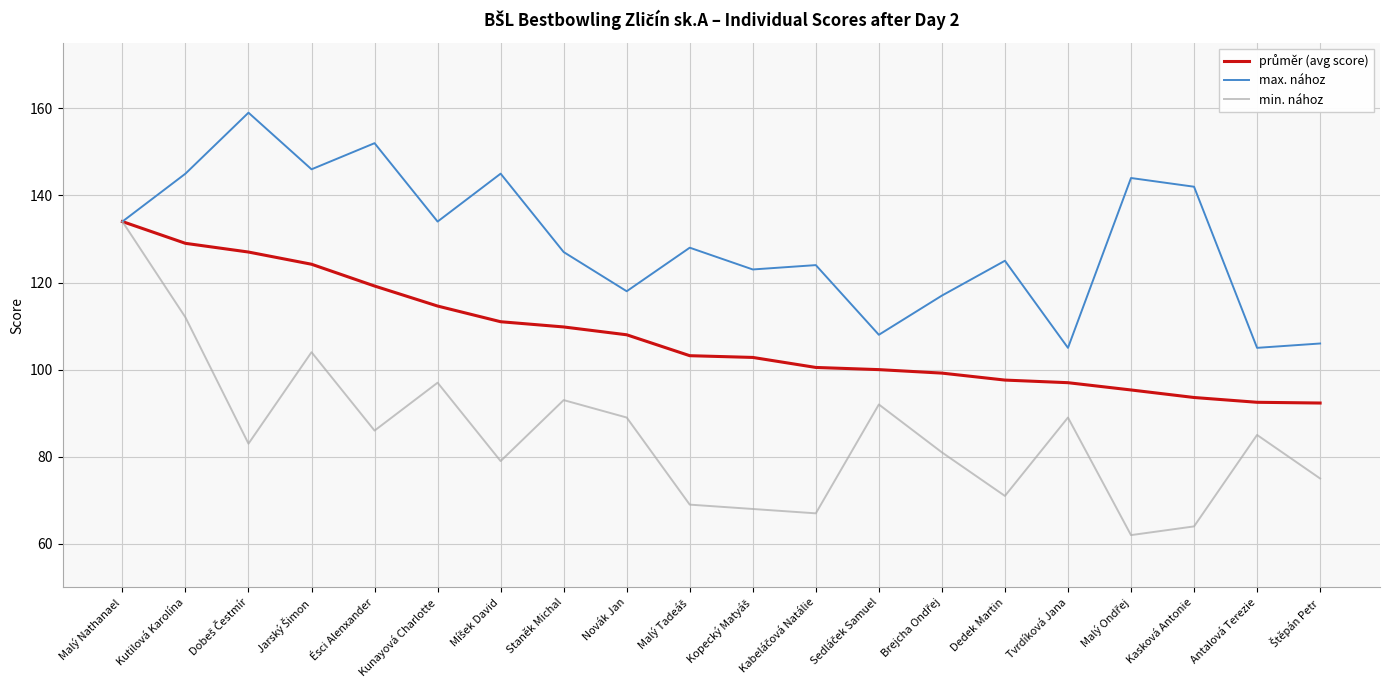

In max. nához, how many points are higher than both neighbors (excluding endpoints)?

7